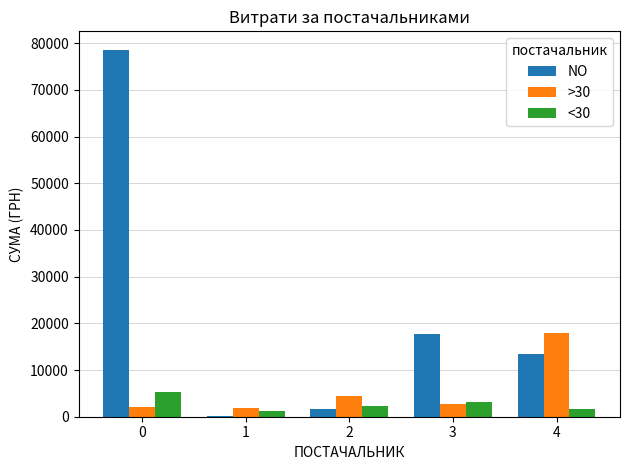

What is the sum of the <30 values at 3 and 0?

8506.0